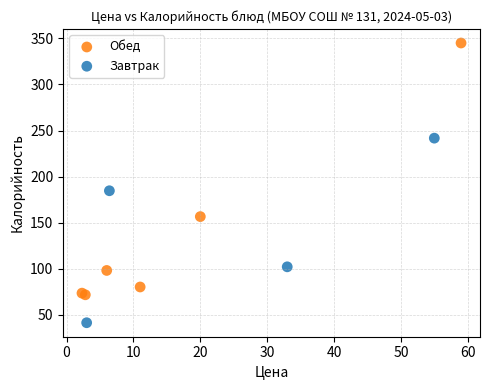

Which series contains the highest Y value?

Обед